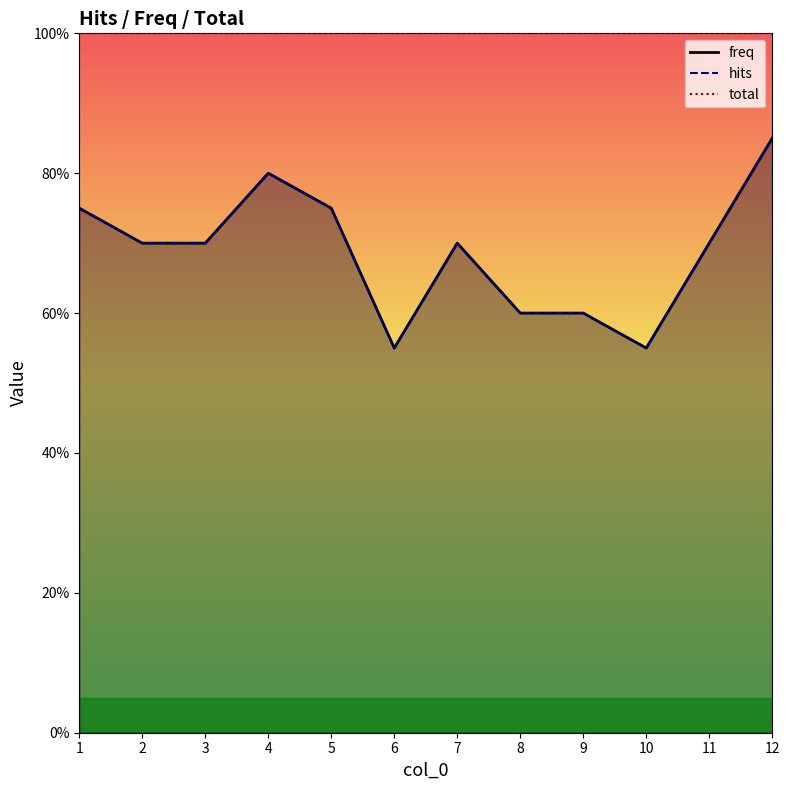

How many freq values are between 60 and 75?

8